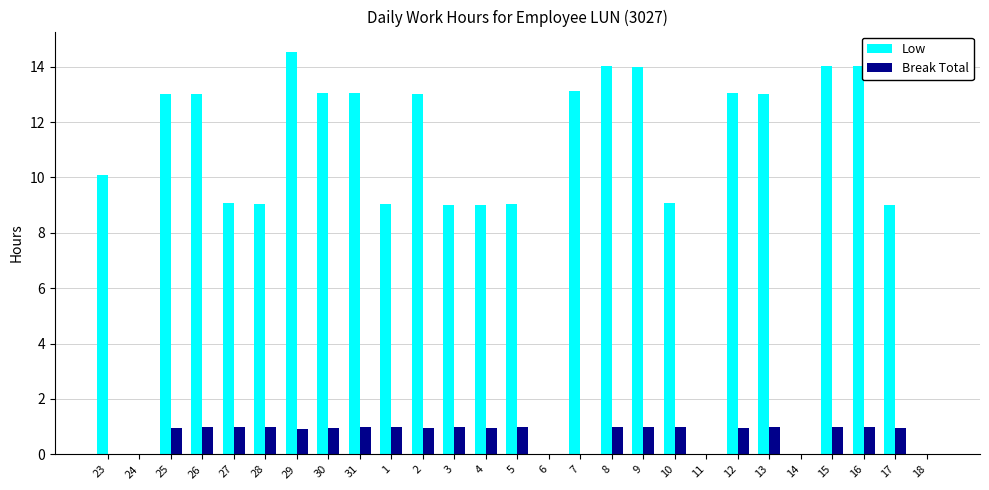

What is the maximum value shown in the chart?

14.5